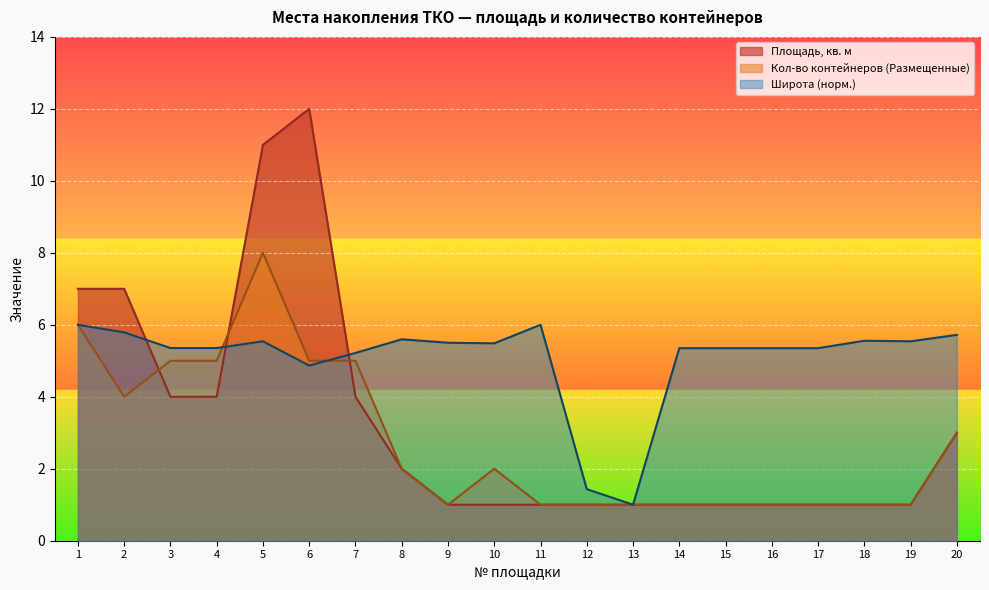

How many interior local peaks does the Кол-во контейнеров (Размещенные) series have?

2